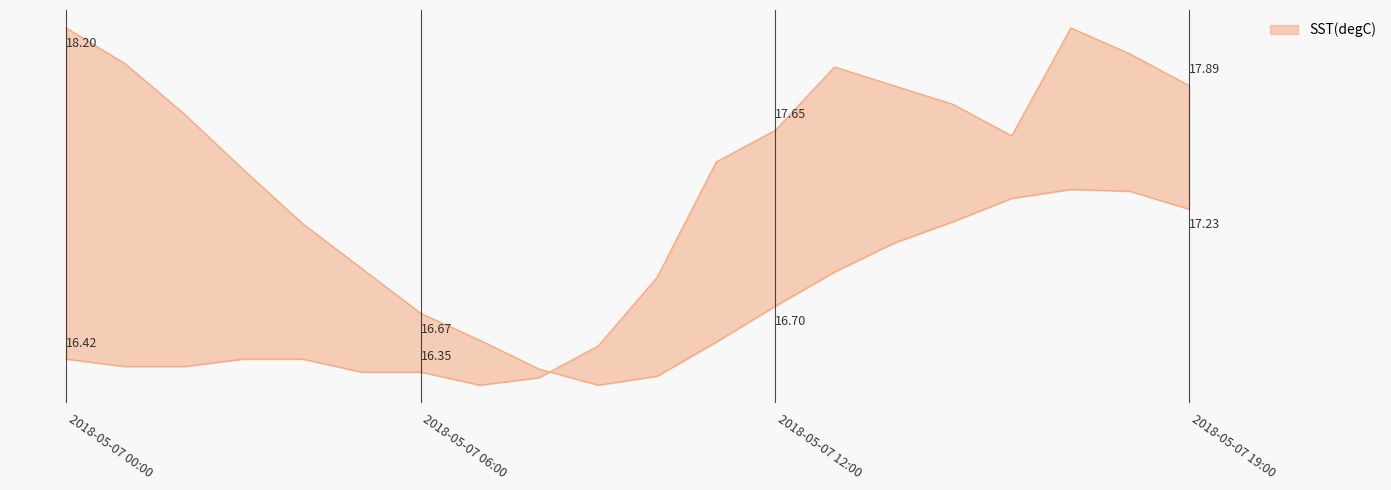

Is it true that the value at 2018-05-07 11:00 is 17.5?

True